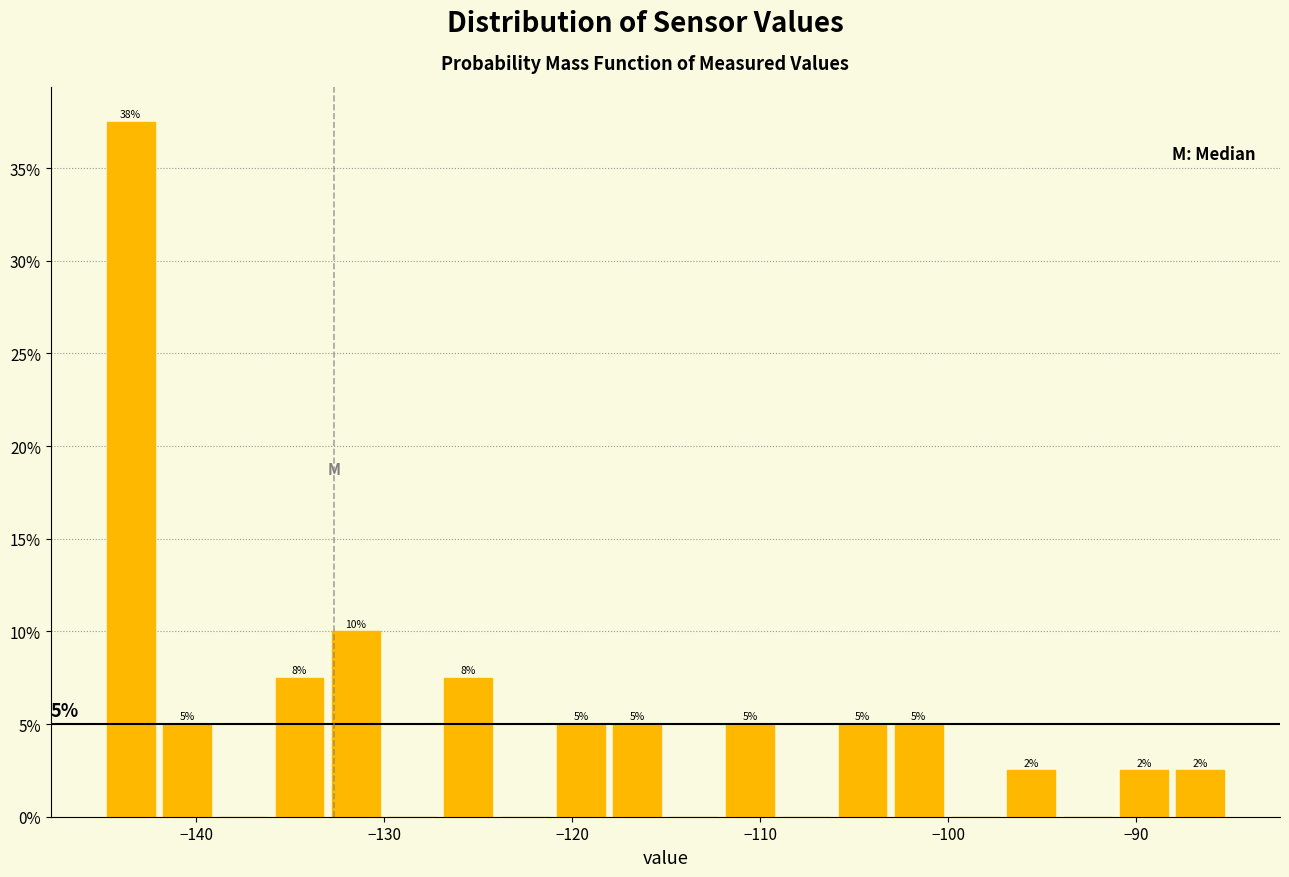

Around what value on the x-axis is the tallest bar? Give the approximate position of its centre, as read against the axis.

-143